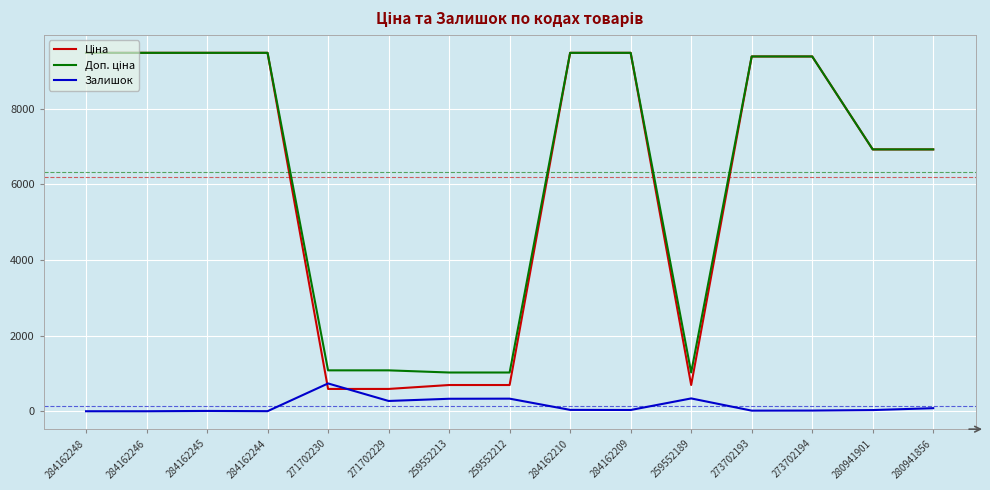

What is the greatest value displayed?

9480.1